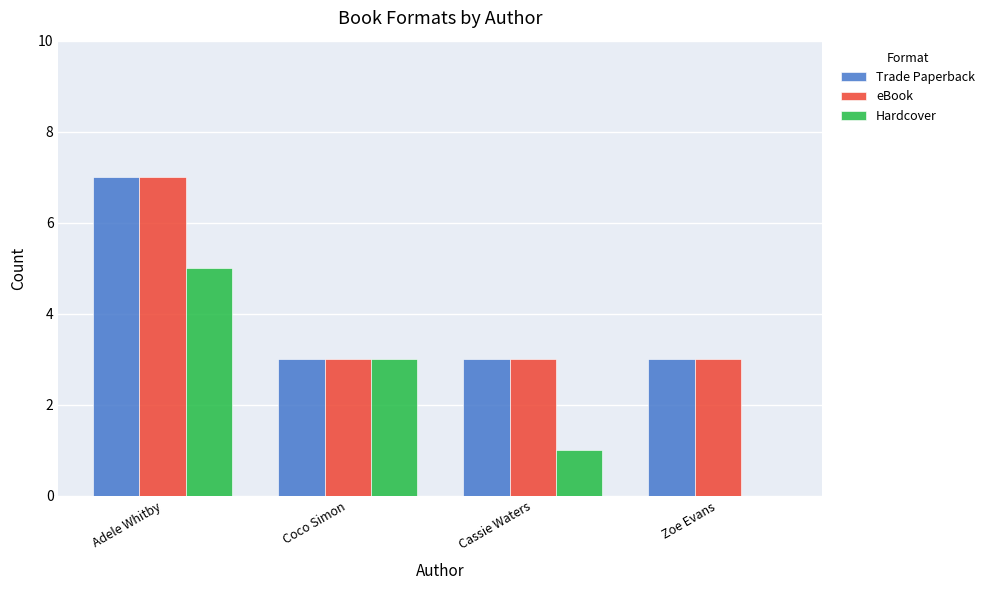

Reading left to right, list all the values displayed in this chart.

Trade Paperback: Adele Whitby=7	Coco Simon=3	Cassie Waters=3	Zoe Evans=3
eBook: Adele Whitby=7	Coco Simon=3	Cassie Waters=3	Zoe Evans=3
Hardcover: Adele Whitby=5	Coco Simon=3	Cassie Waters=1	Zoe Evans=0